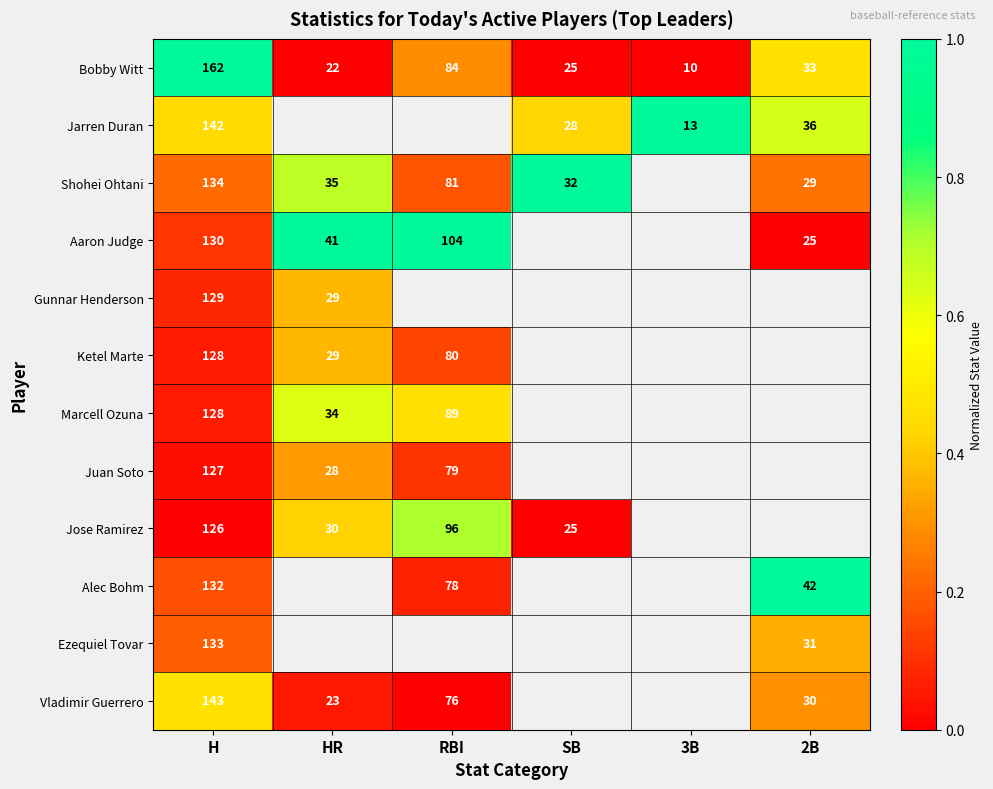

The Aaron Judge series shows 11 at 2B. True or false?

False